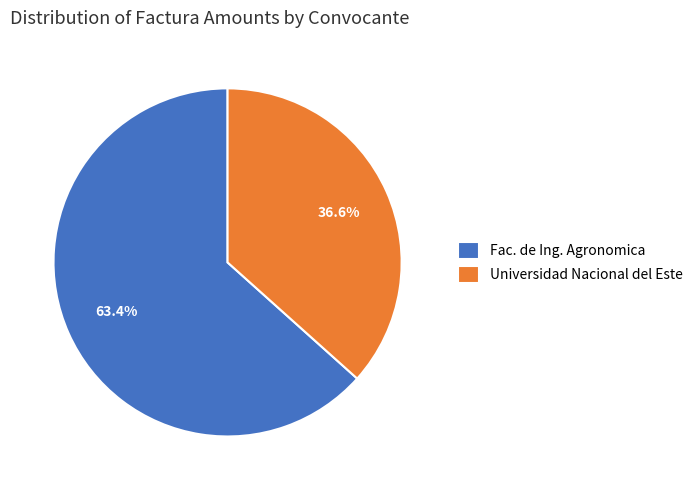

To the nearest percent, what is the difference between the largest and smallest slice percentages?

27%